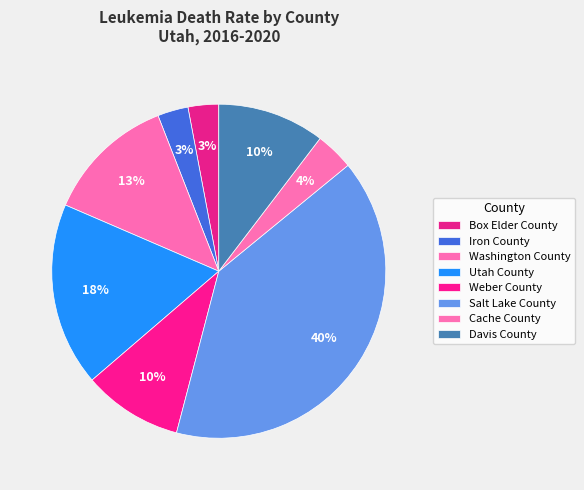

Rank the categories by value from lowest to highest.

Box Elder County, Iron County, Cache County, Weber County, Davis County, Washington County, Utah County, Salt Lake County